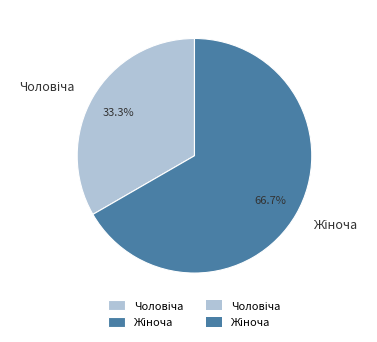

Is there any slice that represents more than half of the pie?

Yes